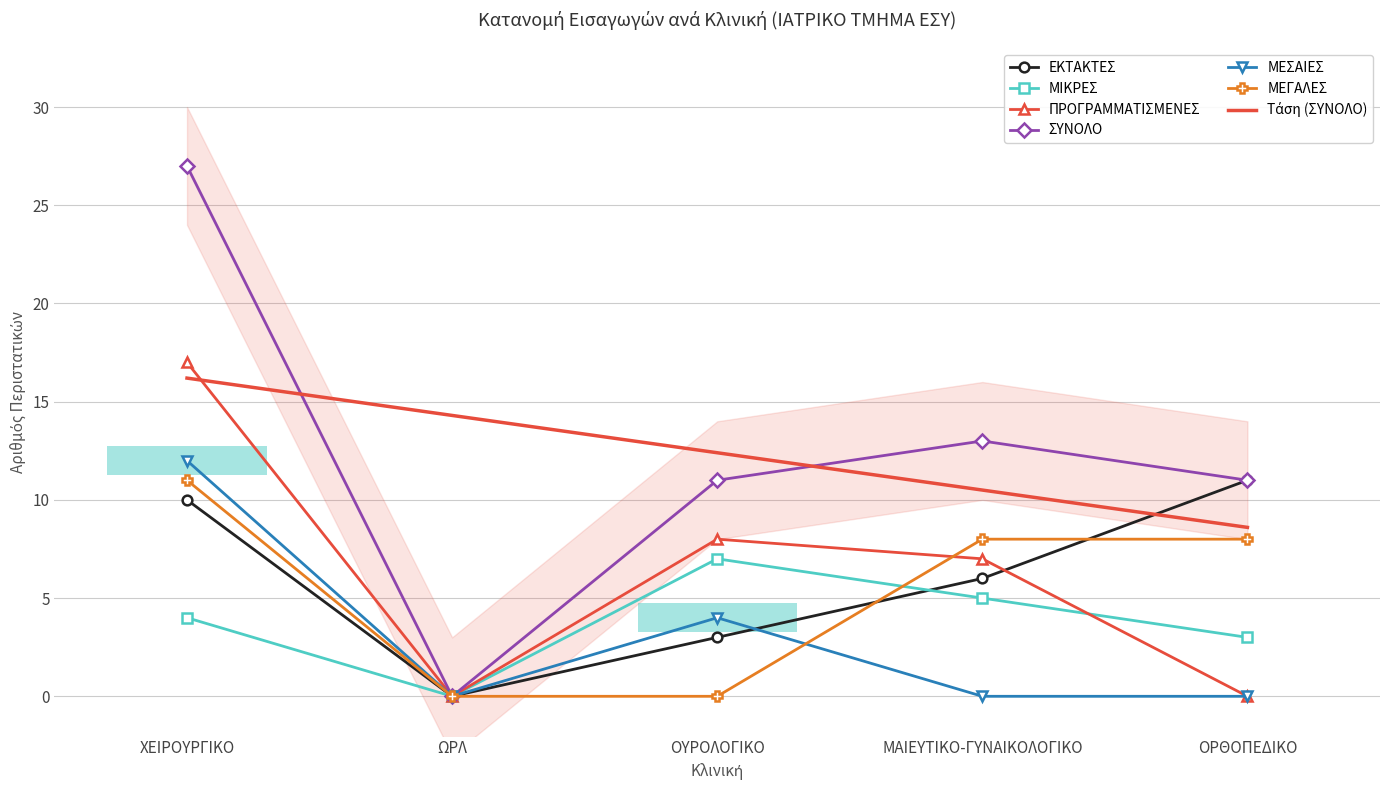

Is the value of ΜΕΣΑΙΕΣ at ΩΡΛ greater than the value of ΜΙΚΡΕΣ at ΩΡΛ?

No